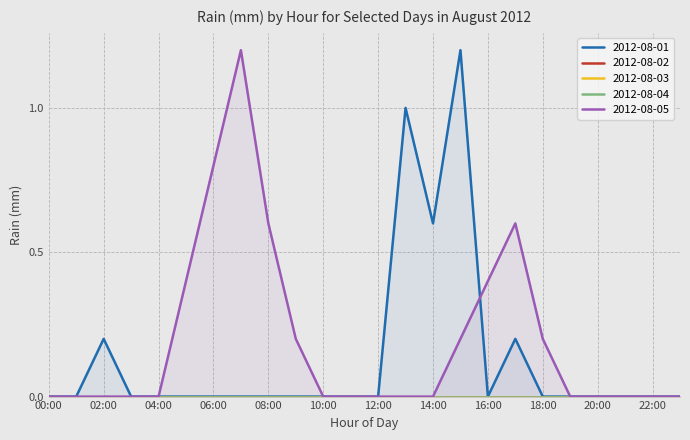

Does the chart display data point markers on the line(s)?

No